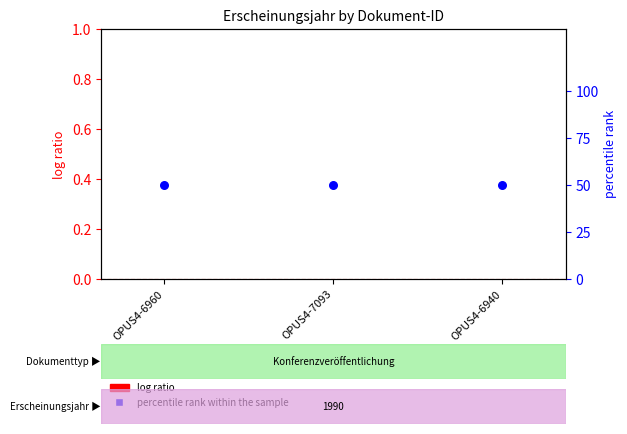

What is the total value across all series at OPUS4-6960?

50